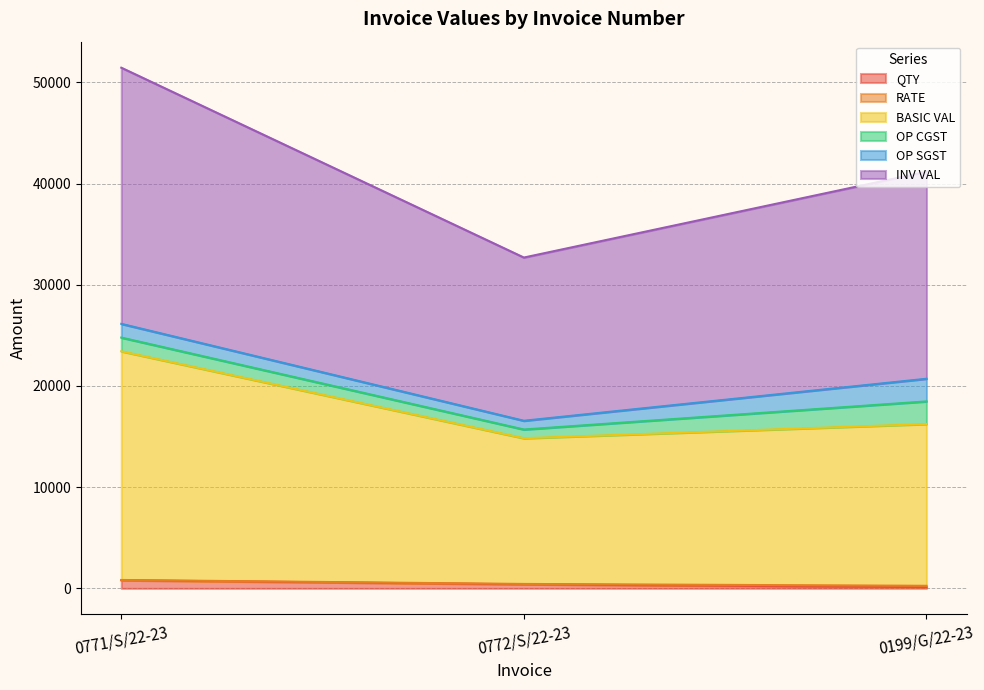

What is the sum of all BASIC VAL values?

54502.7